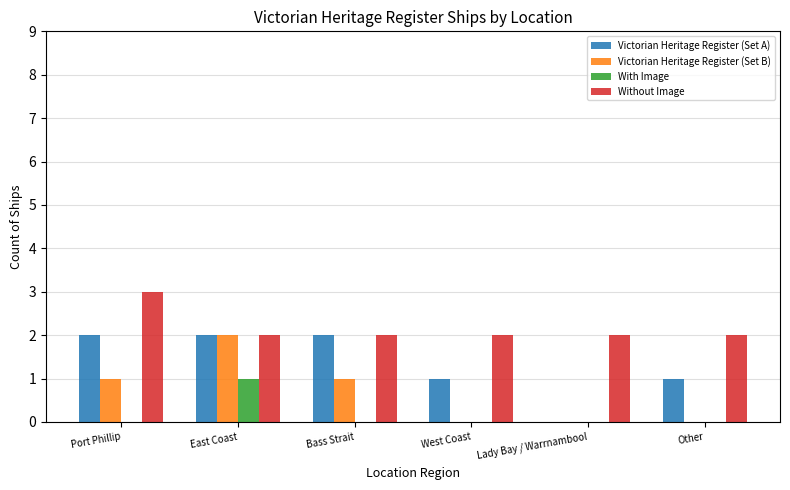

What is the sum of all Victorian Heritage Register (Set B) values?

4